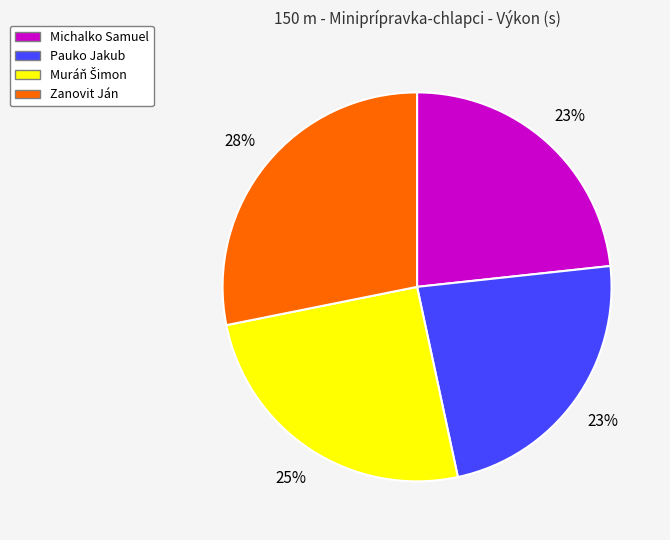

What is the largest slice in the pie chart?

Zanovit Ján